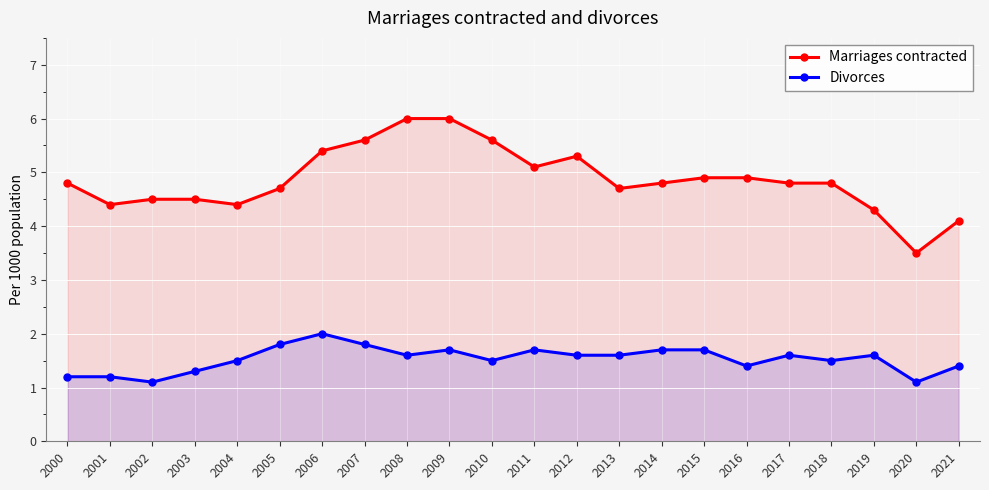

What is the greatest value displayed?

6.0